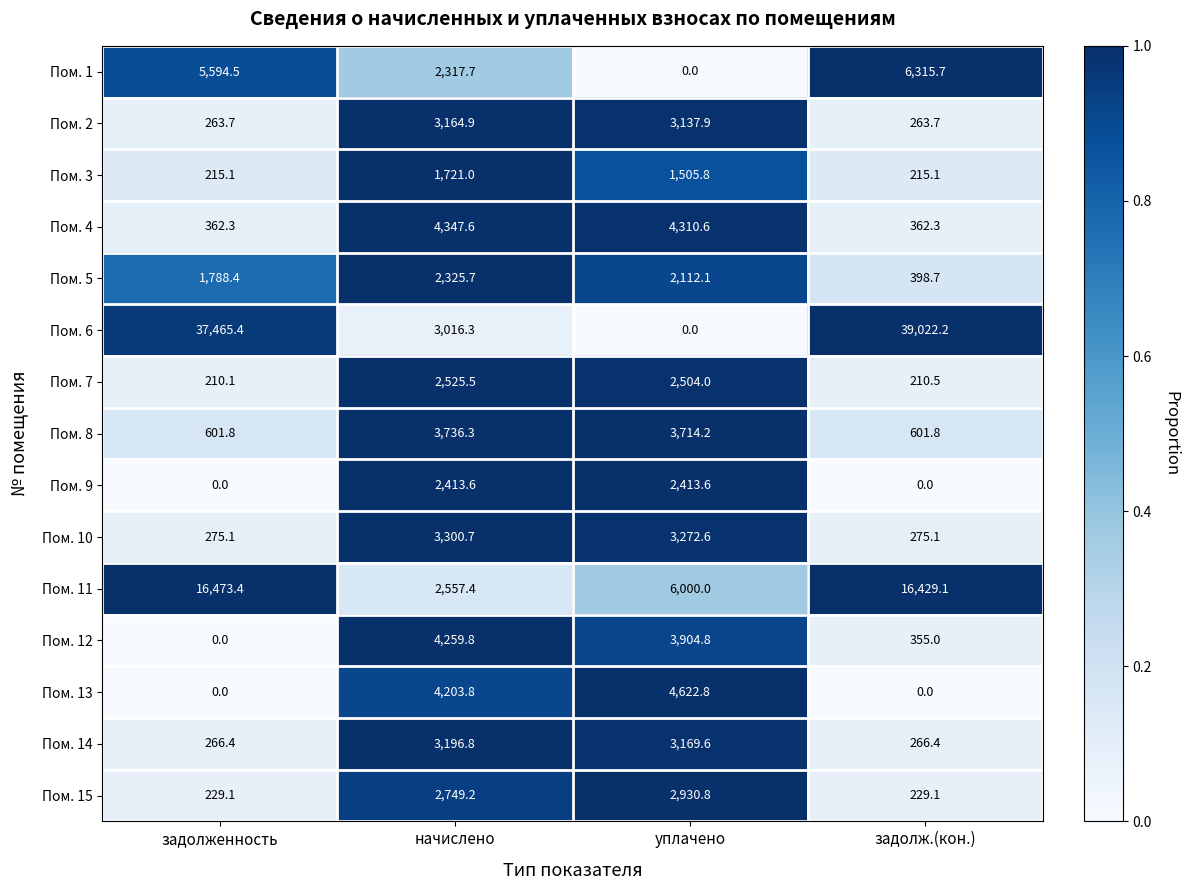

List the series in order of their peak value, highest first.

Пом. 6, Пом. 11, Пом. 1, Пом. 13, Пом. 4, Пом. 12, Пом. 8, Пом. 10, Пом. 14, Пом. 2, Пом. 15, Пом. 7, Пом. 9, Пом. 5, Пом. 3